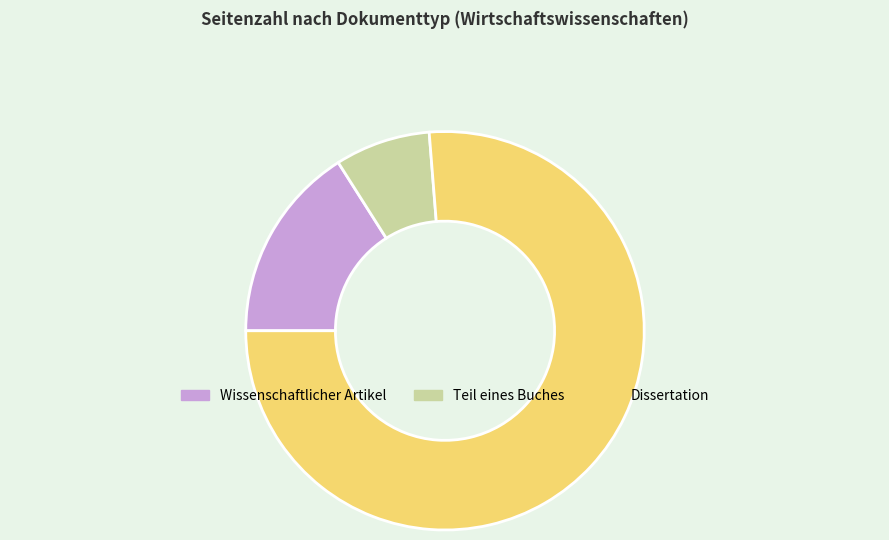

Does any single category account for the majority?

Yes